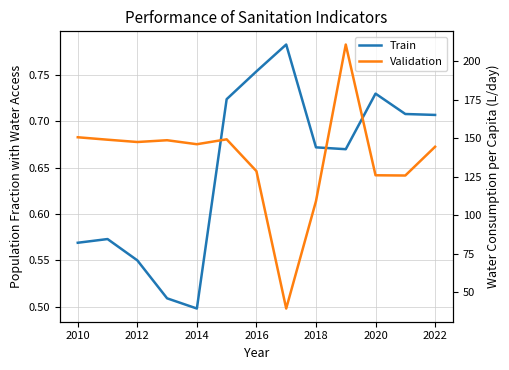

How many lines are shown in the chart?

2